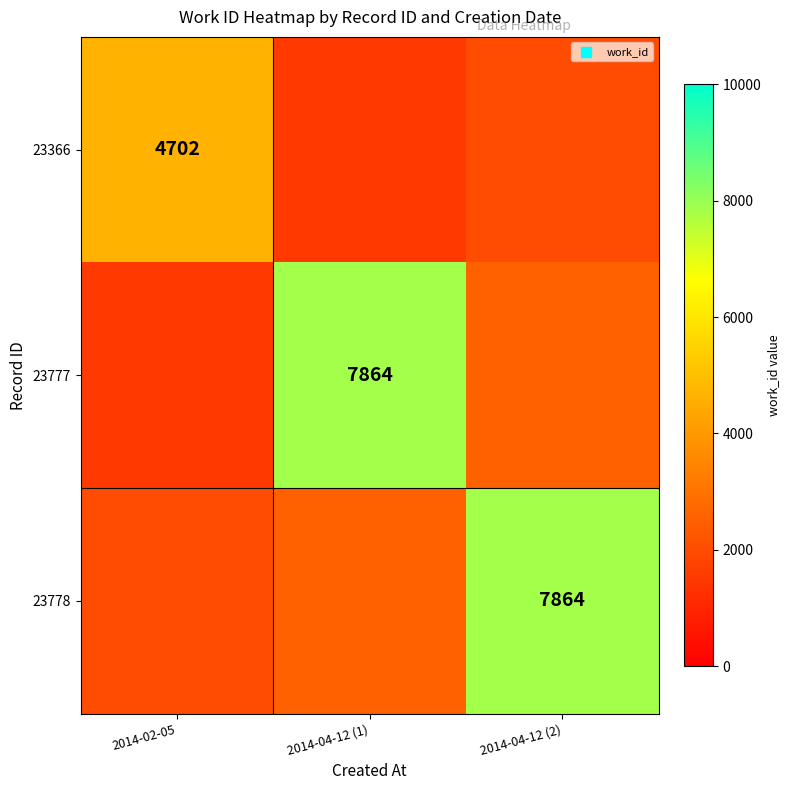

Between 2014-04-12 (2) and 2014-04-12 (1), which is larger?

2014-04-12 (2)